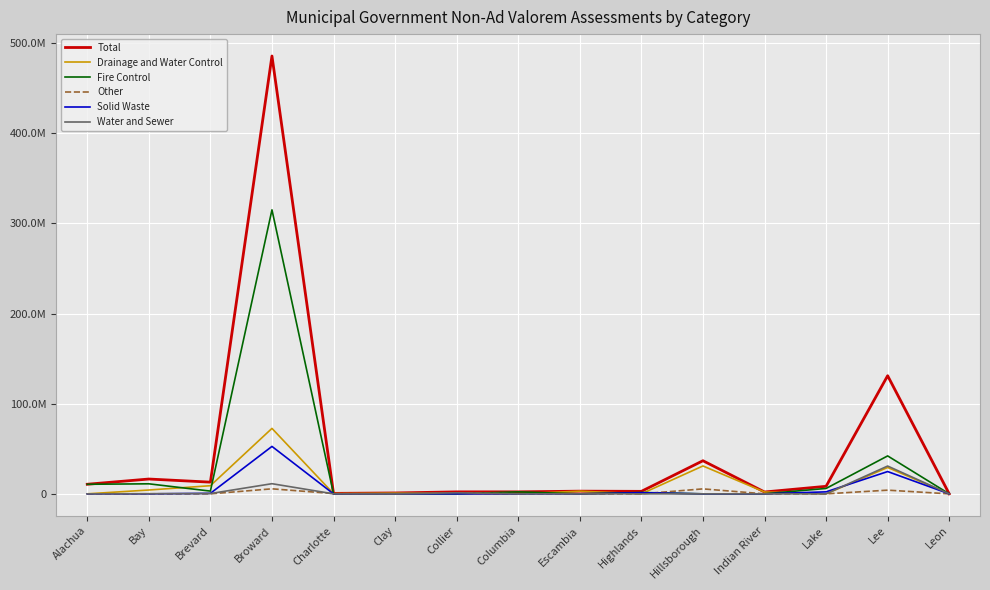

At which category is the sum across all series the highest?

Broward